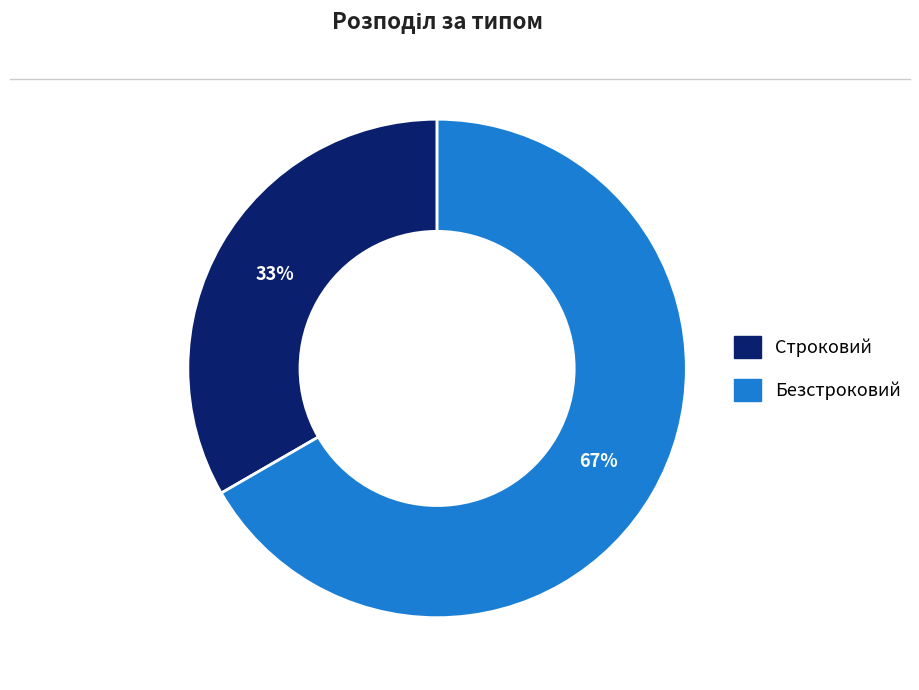

Which has a higher value, Безстроковий or Строковий?

Безстроковий